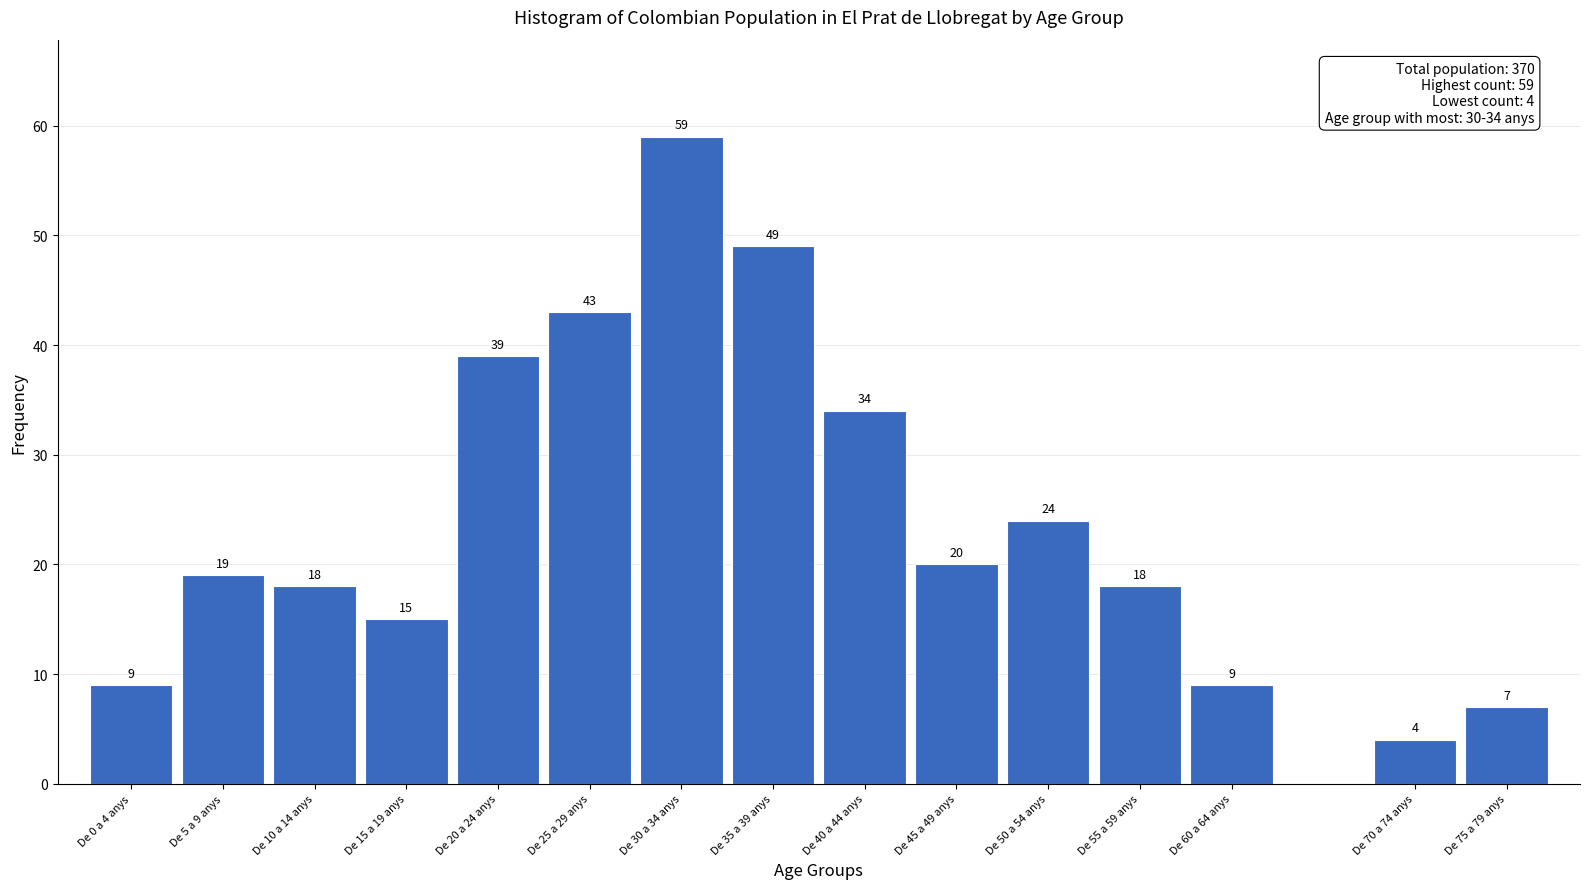

Reading right to left, list all the values displayed in this chart.

7	4	9	18	24	20	34	49	59	43	39	15	18	19	9